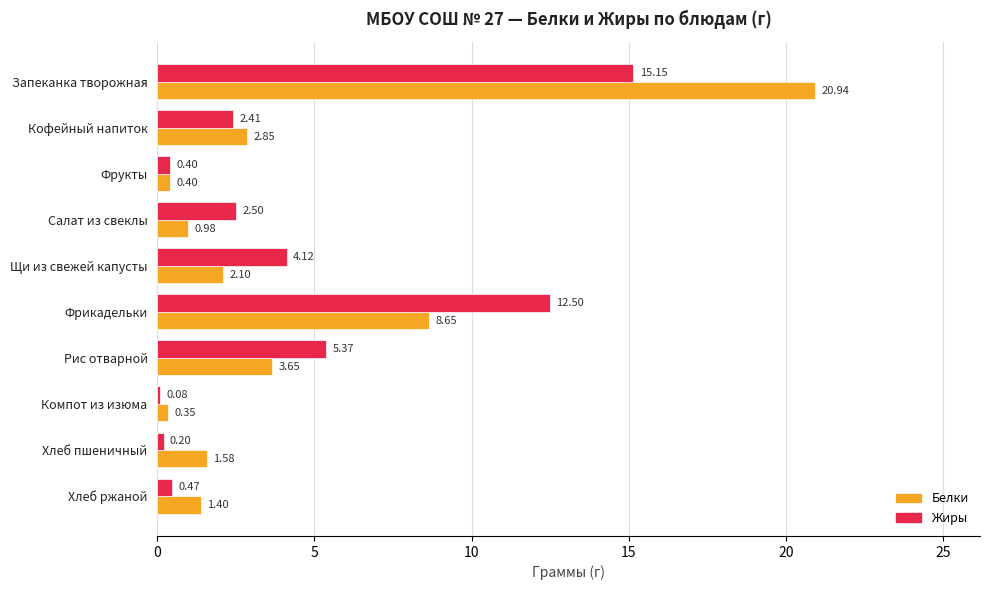

What is the sum of the Белки values at Хлеб ржаной and Фрукты?

1.8